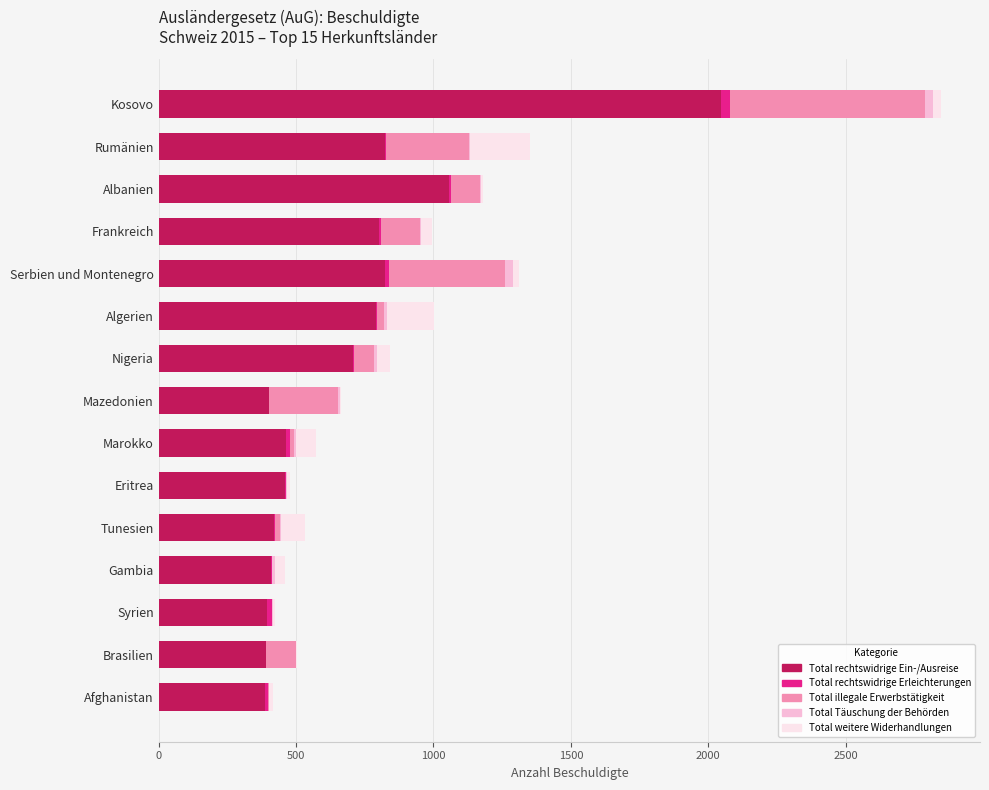

Where is Total rechtswidrige Ein-/Ausreise nearest to the value 1218?

Albanien